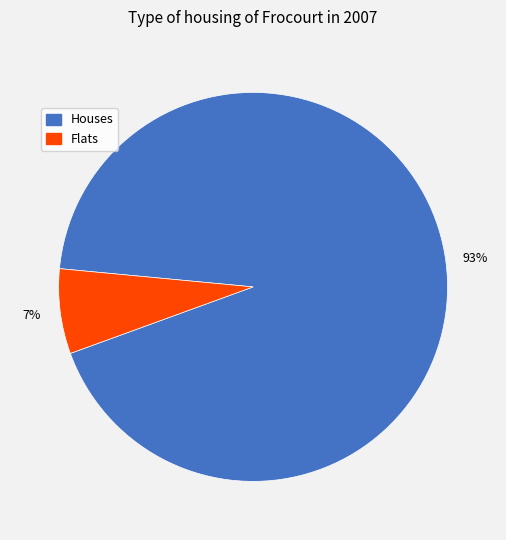

True or false: Houses accounts for 93% of the total.

True